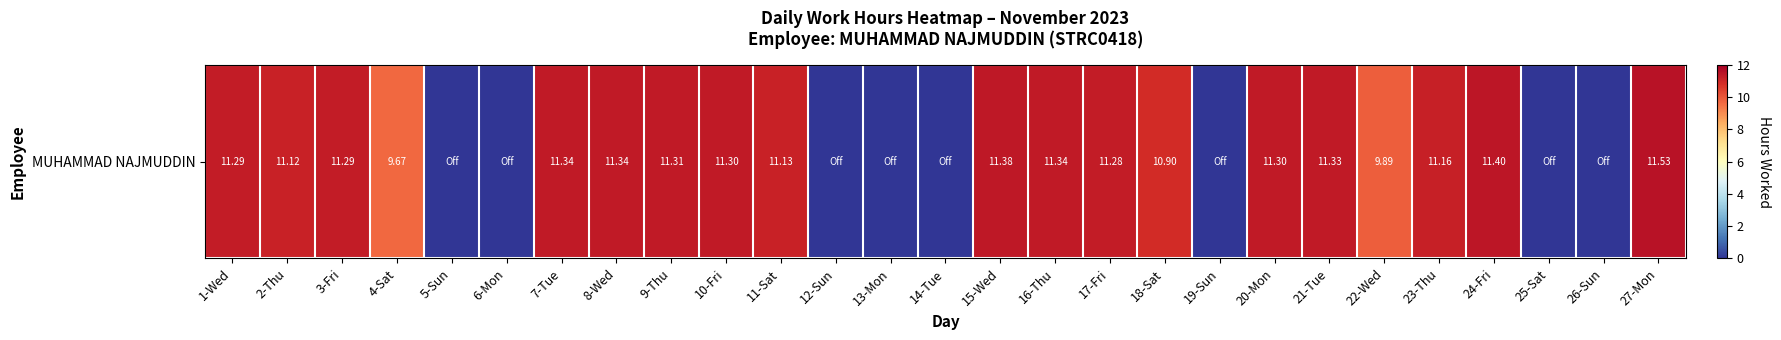

What is the difference between the second highest and second lowest values?

11.4